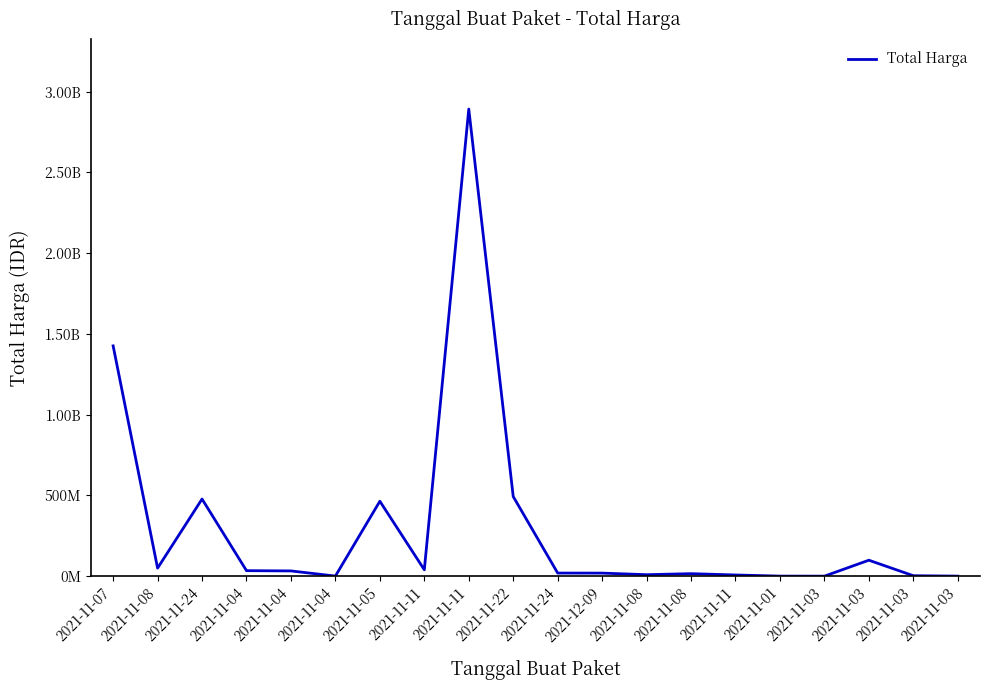

How many lines are shown in the chart?

1